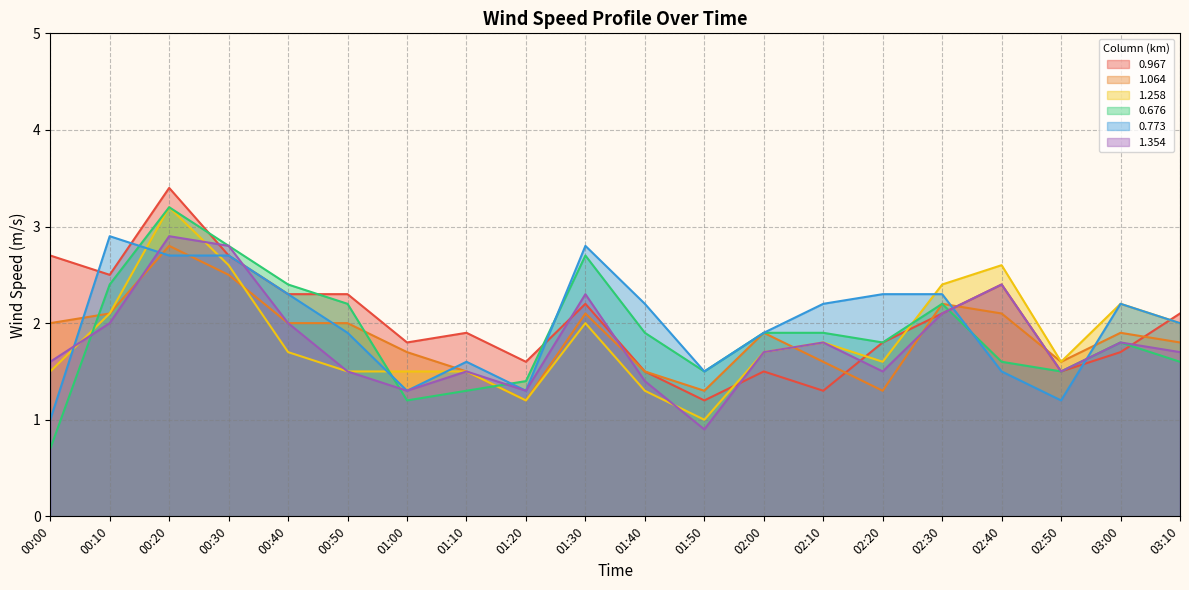

In 1.354, how many points are lower than both neighbors (excluding endpoints)?

5